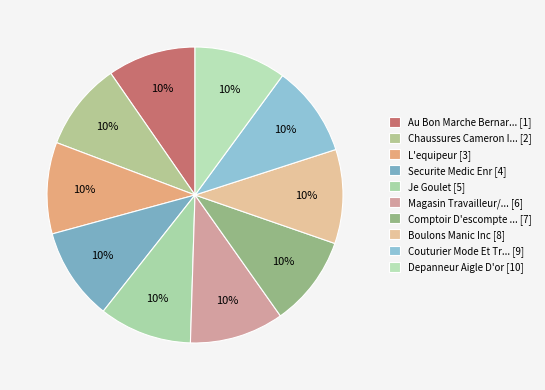

What is the smallest slice in the pie chart?

Chaussures Cameron Inc